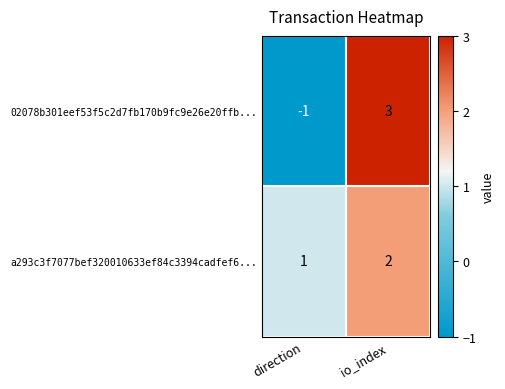

Is it true that 02078b301eef53f5c2d7fb170b9fc9e26e20ffb... equals 2 at io_index?

False